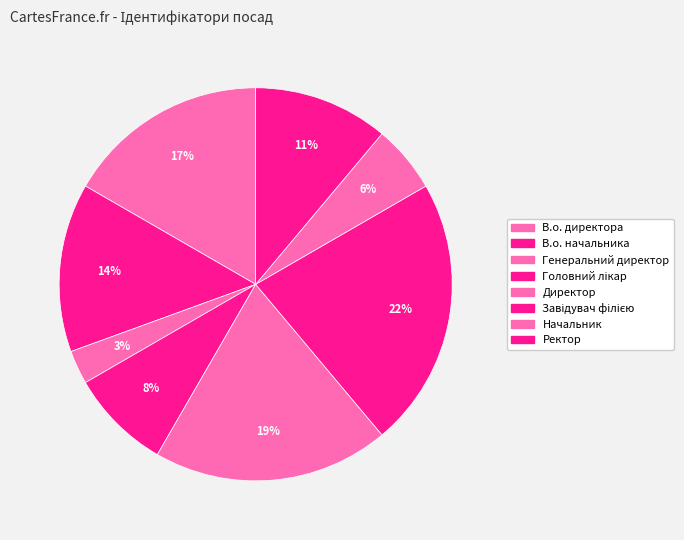

Is it true that Ректор is 1% of the pie?

False